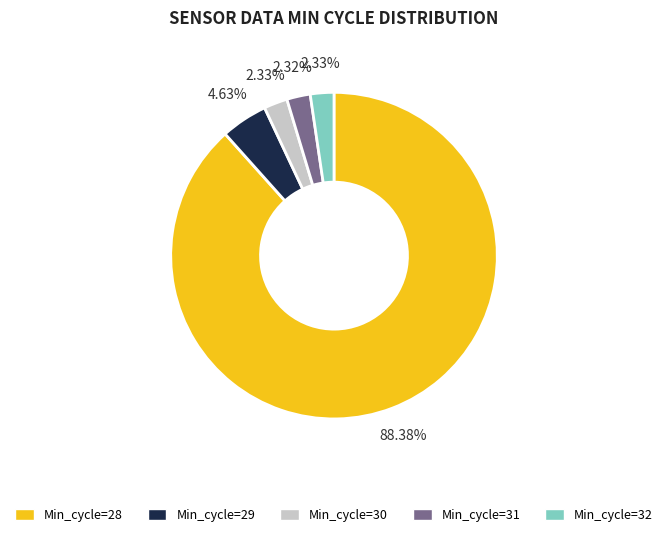

Which slice represents more than half of the pie?

Min_cycle=28